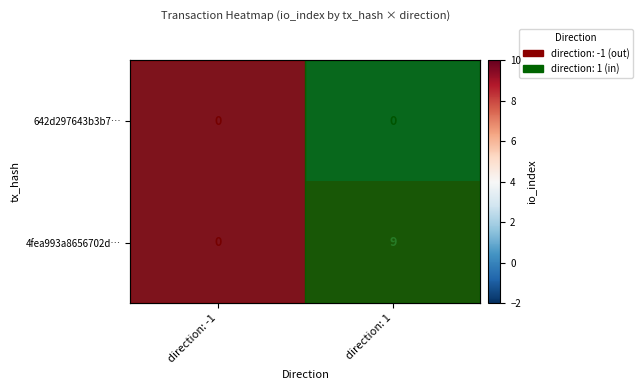

Which label corresponds to the largest value in the chart?

direction: 1